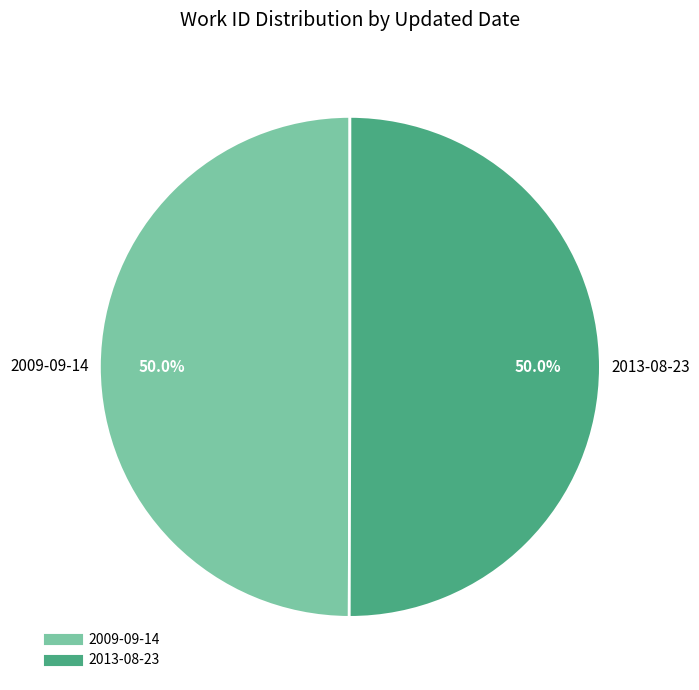

What percentage is the 2009-09-14 slice, to the nearest percent?

50%